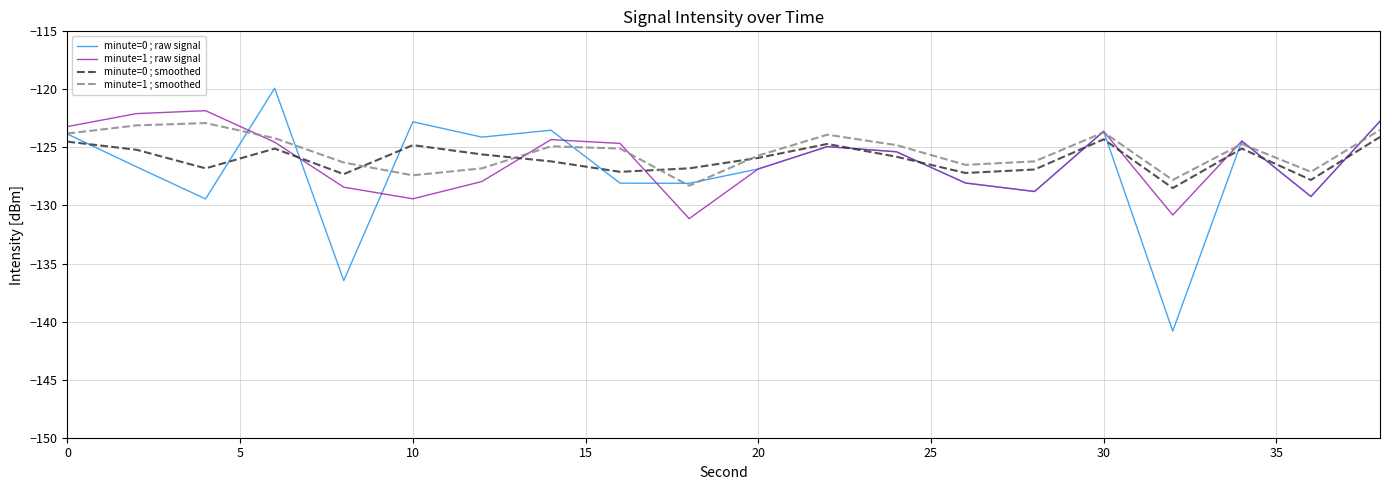

What is the highest value of the minute=1 ; smoothed series?

-122.9